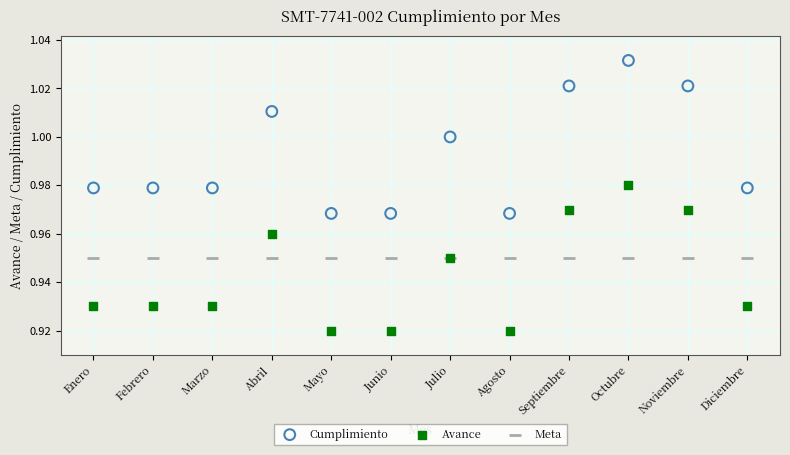

Which series contains the highest Y value?

Cumplimiento